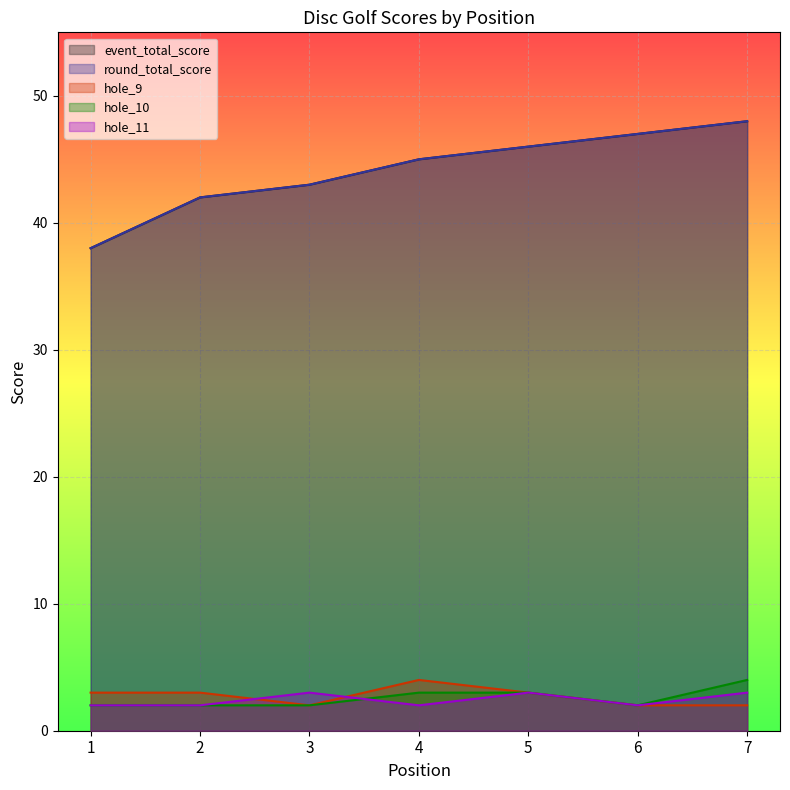

What is the value of the hole_11 point at the 5th from the left?

3